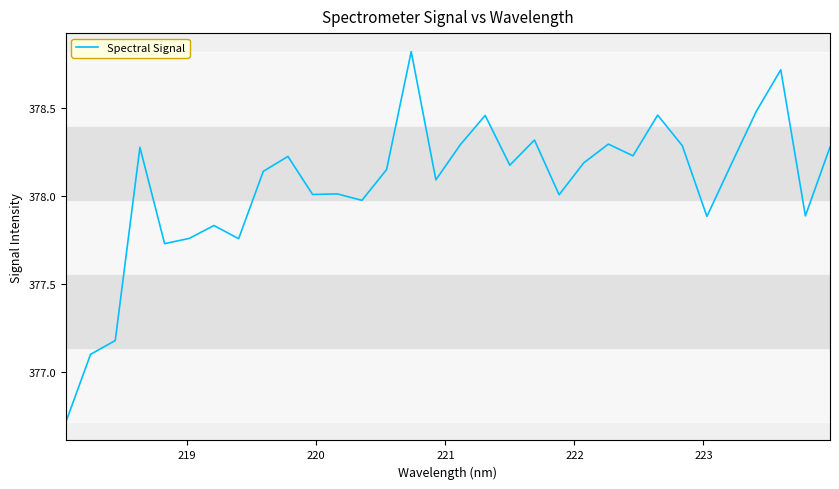

What is the smallest value displayed?

376.7